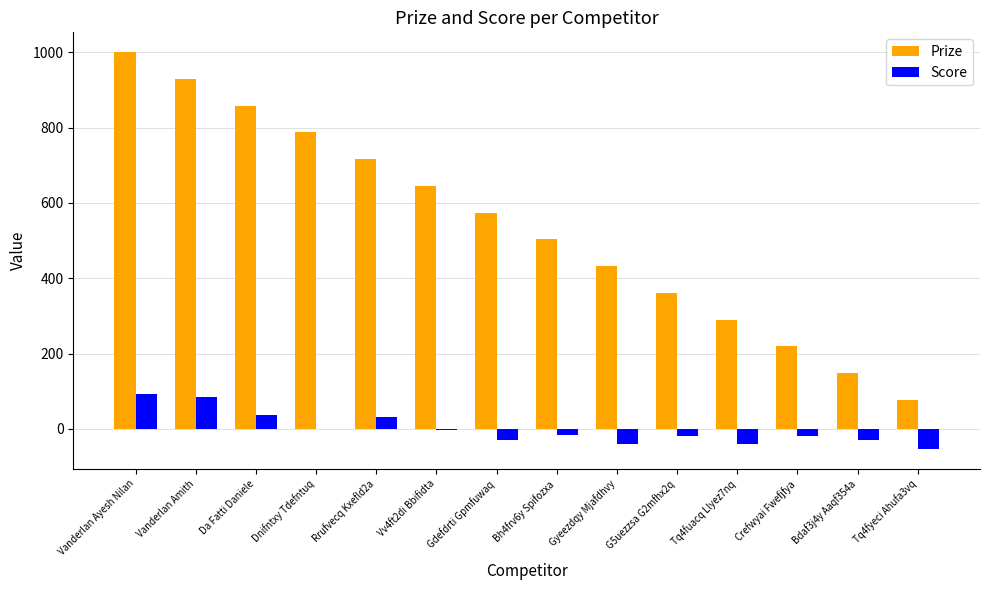

What is the sum of all Prize values?

7539